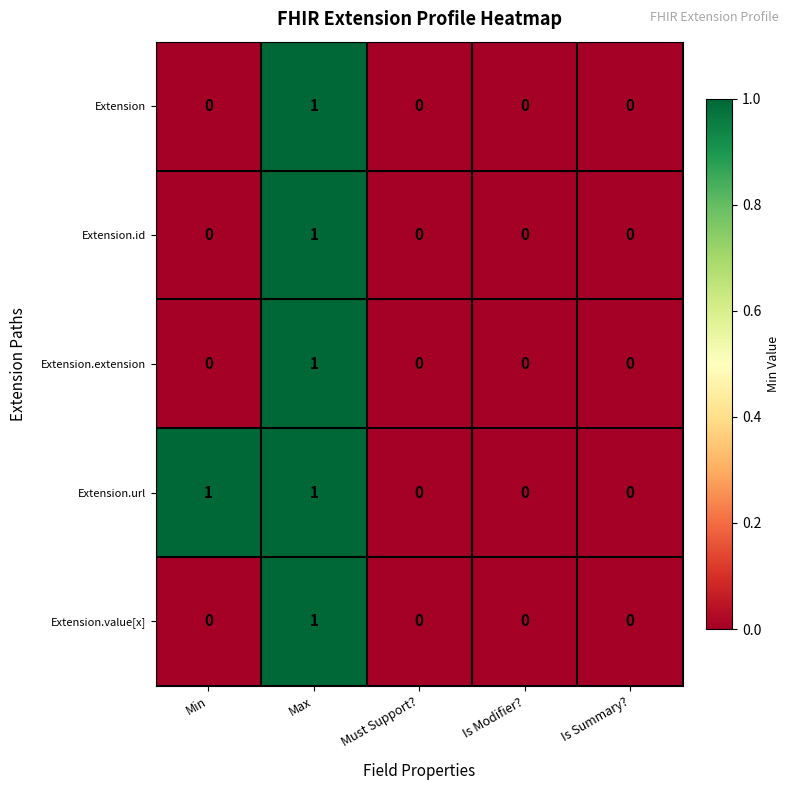

Is it true that Extension equals 0 at Min?

True